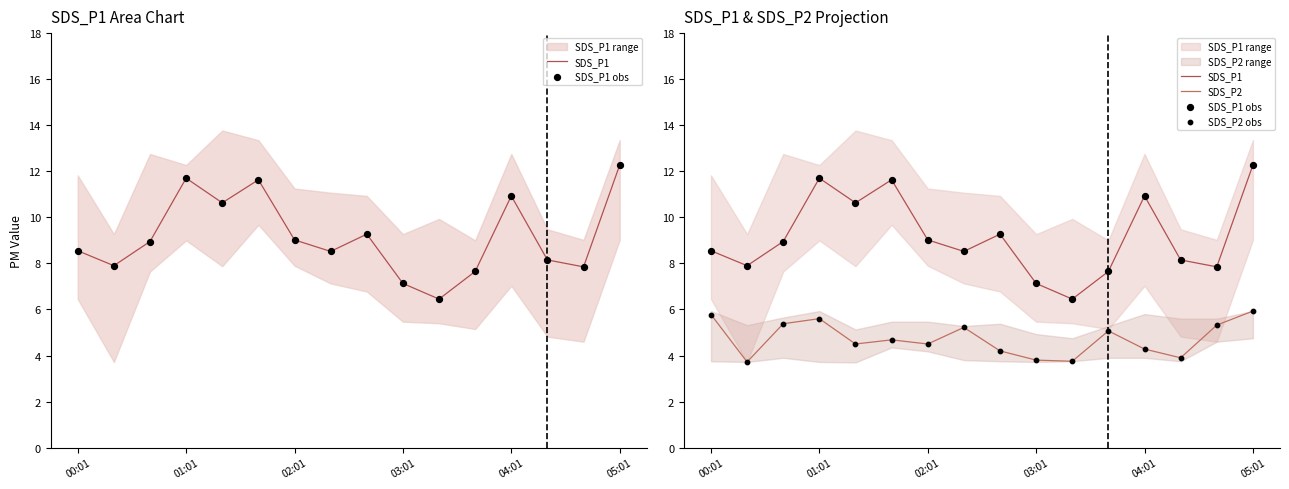

Which series reaches the minimum Y coordinate?

SDS_P2